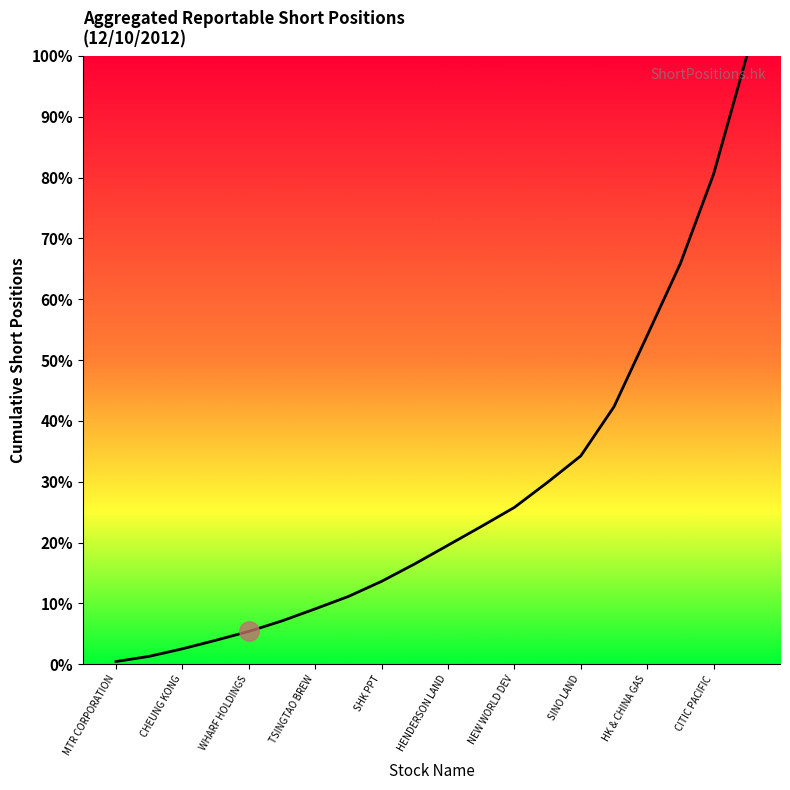

The value at 15 is 57.7. True or false?

False